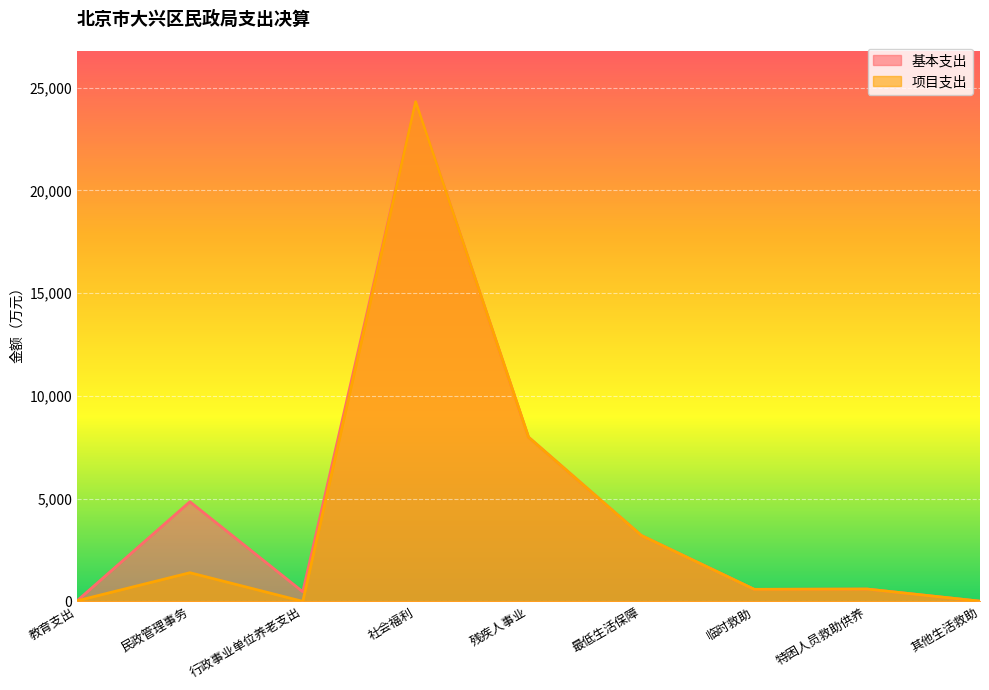

Rank the series by their maximum value, from highest to lowest.

基本支出, 项目支出